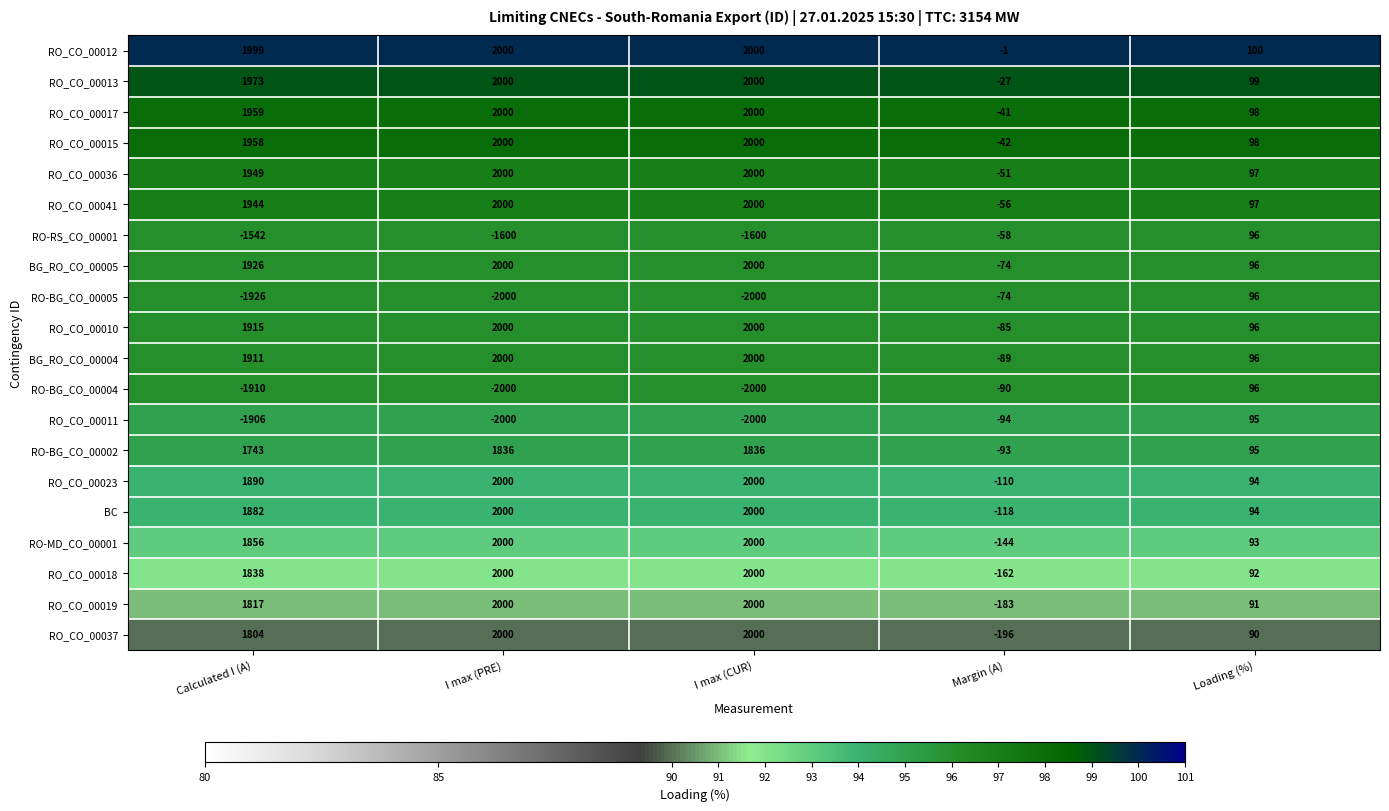

What is the smallest value displayed?

-2000